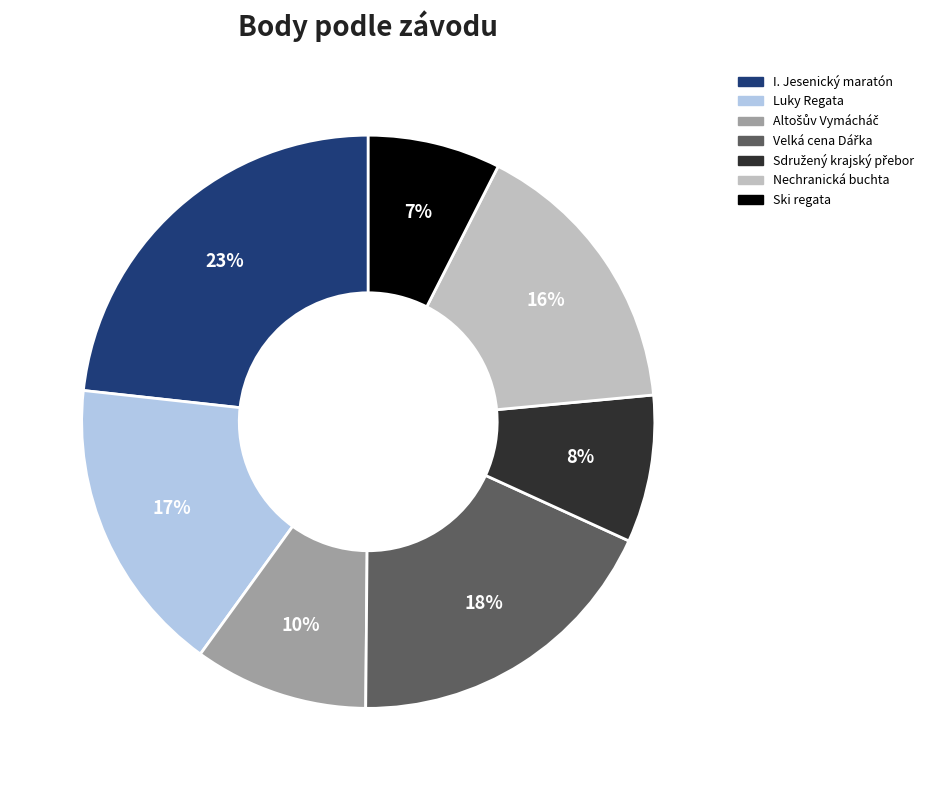

Is there any slice that represents more than half of the pie?

No